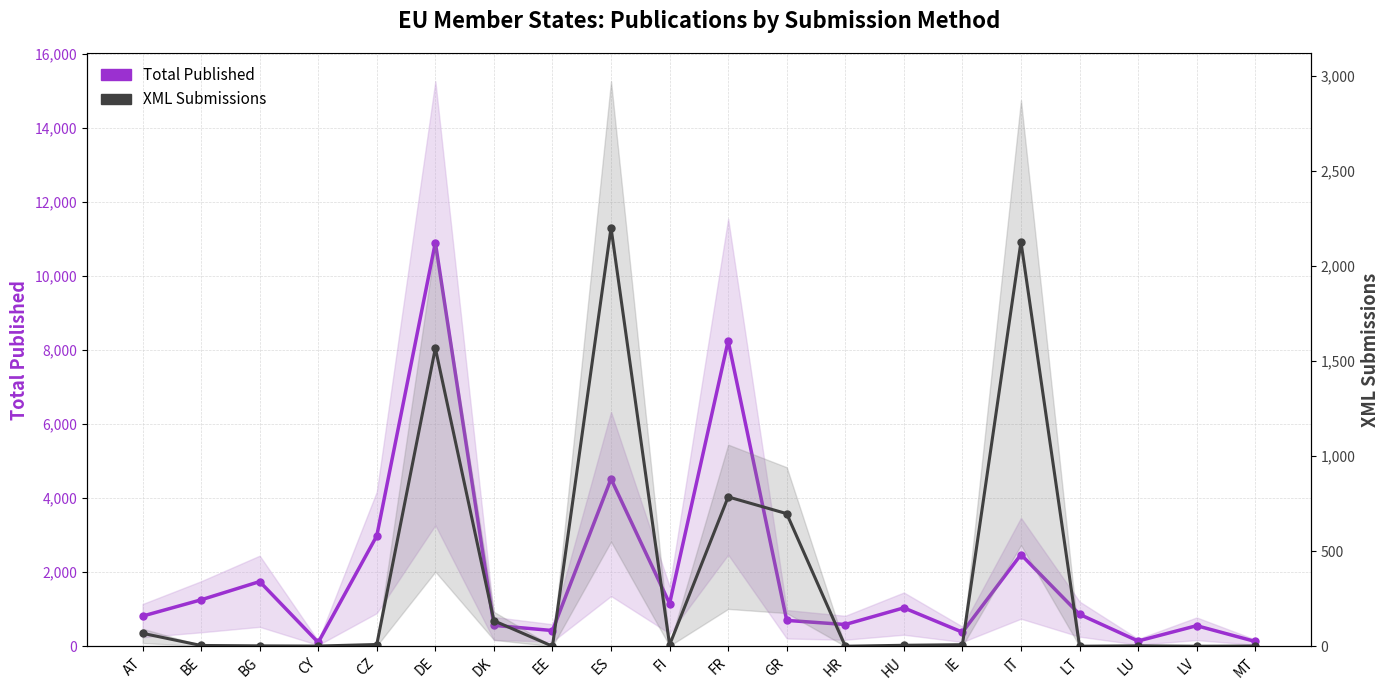

True or false: Total Published and XML Submissions intersect in this chart.

False